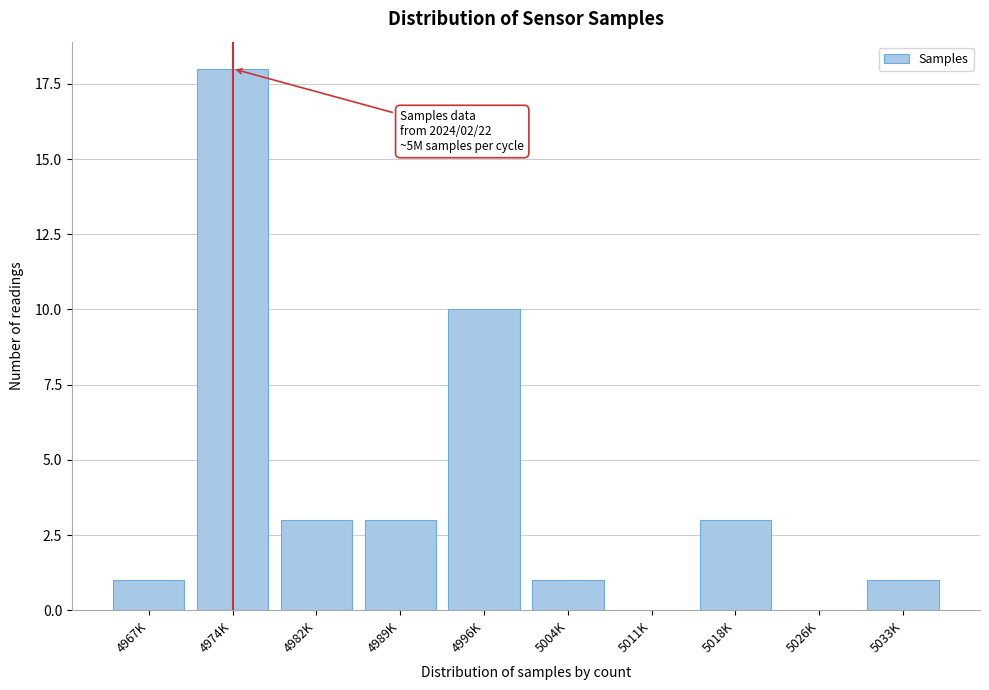

Reading left to right, extract all data points from this chart.

4967K=1	4974K=18	4982K=3	4989K=3	4996K=10	5004K=1	5011K=0	5018K=3	5026K=0	5033K=1